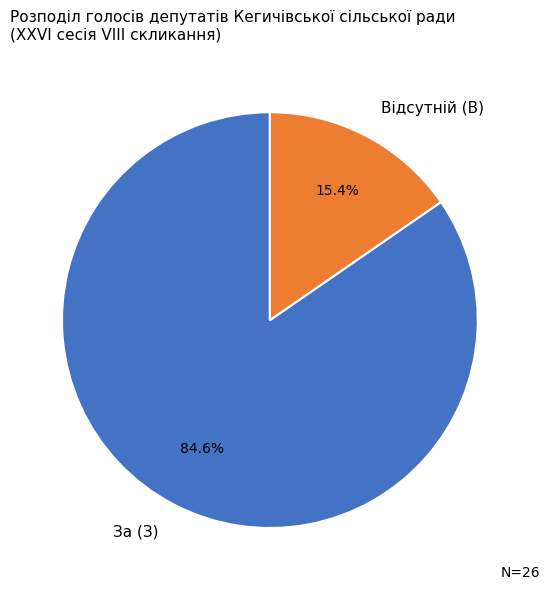

To the nearest percent, what is the difference between the largest and smallest slice percentages?

69%